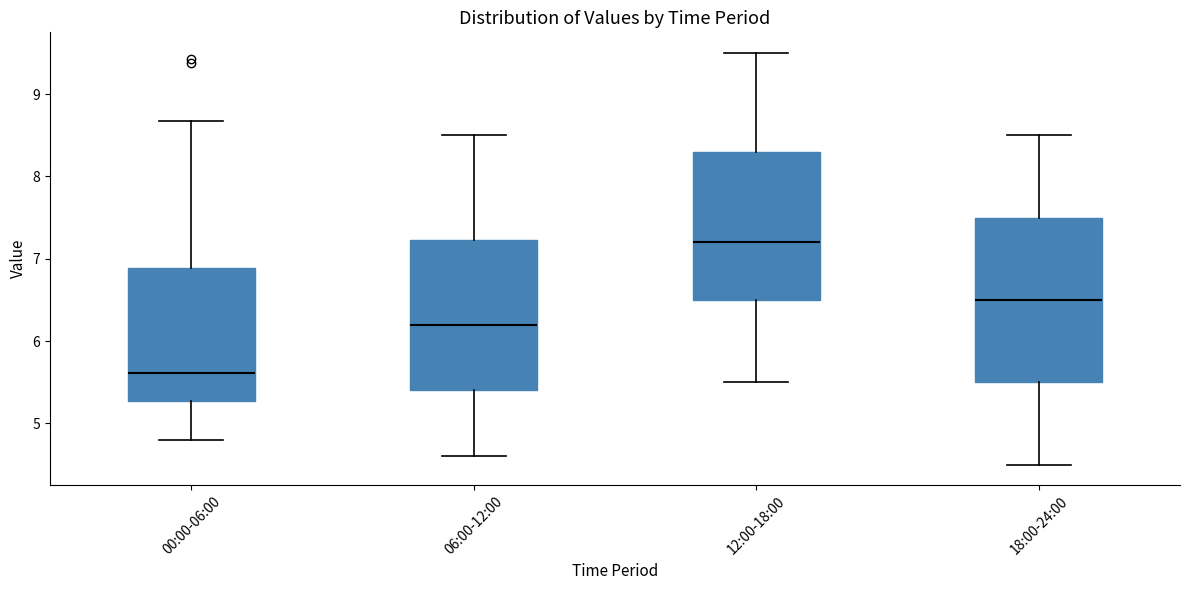

Which box's median line is the highest?

12:00-18:00